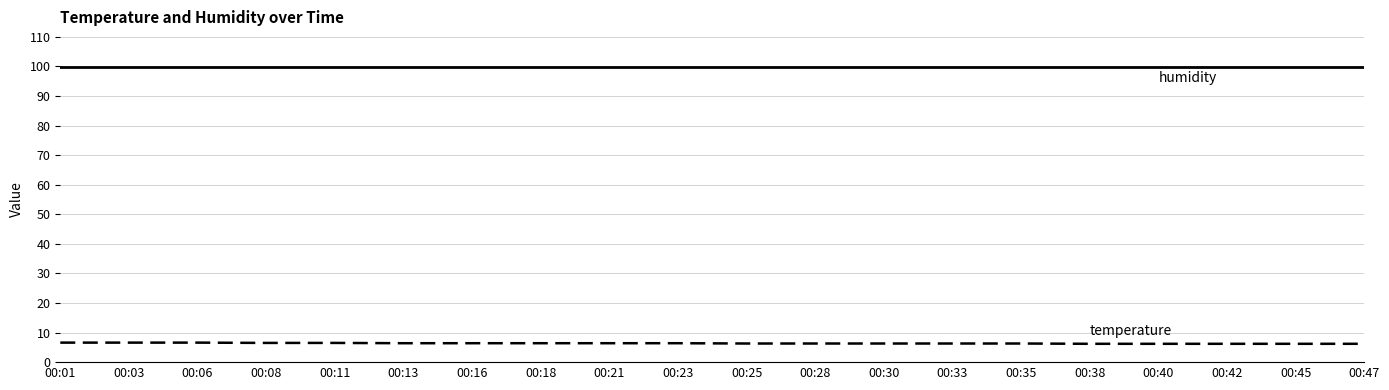

What is the minimum value shown in the chart?

6.2